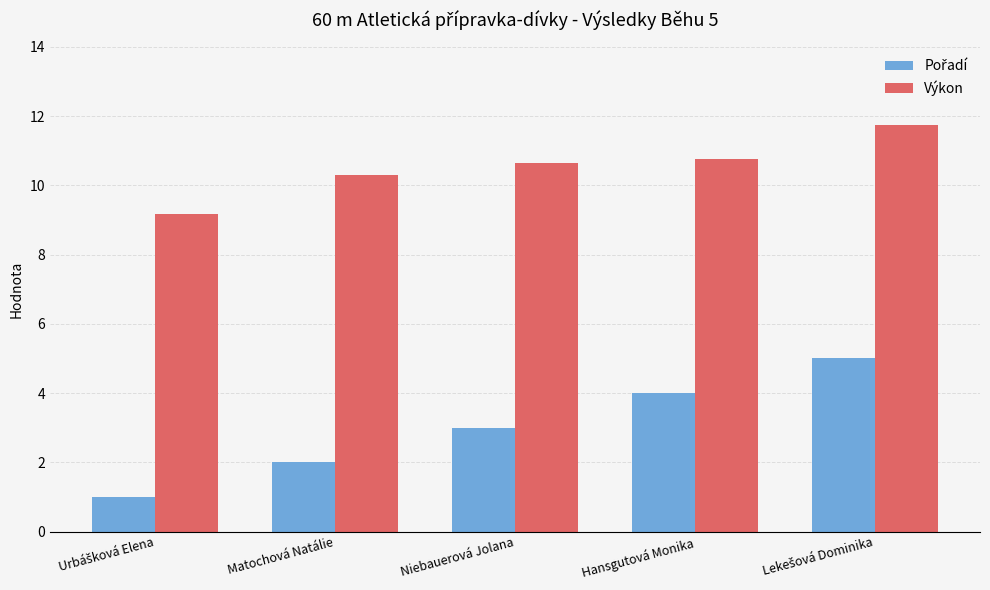

What position from the right is Hansgutová Monika?

2